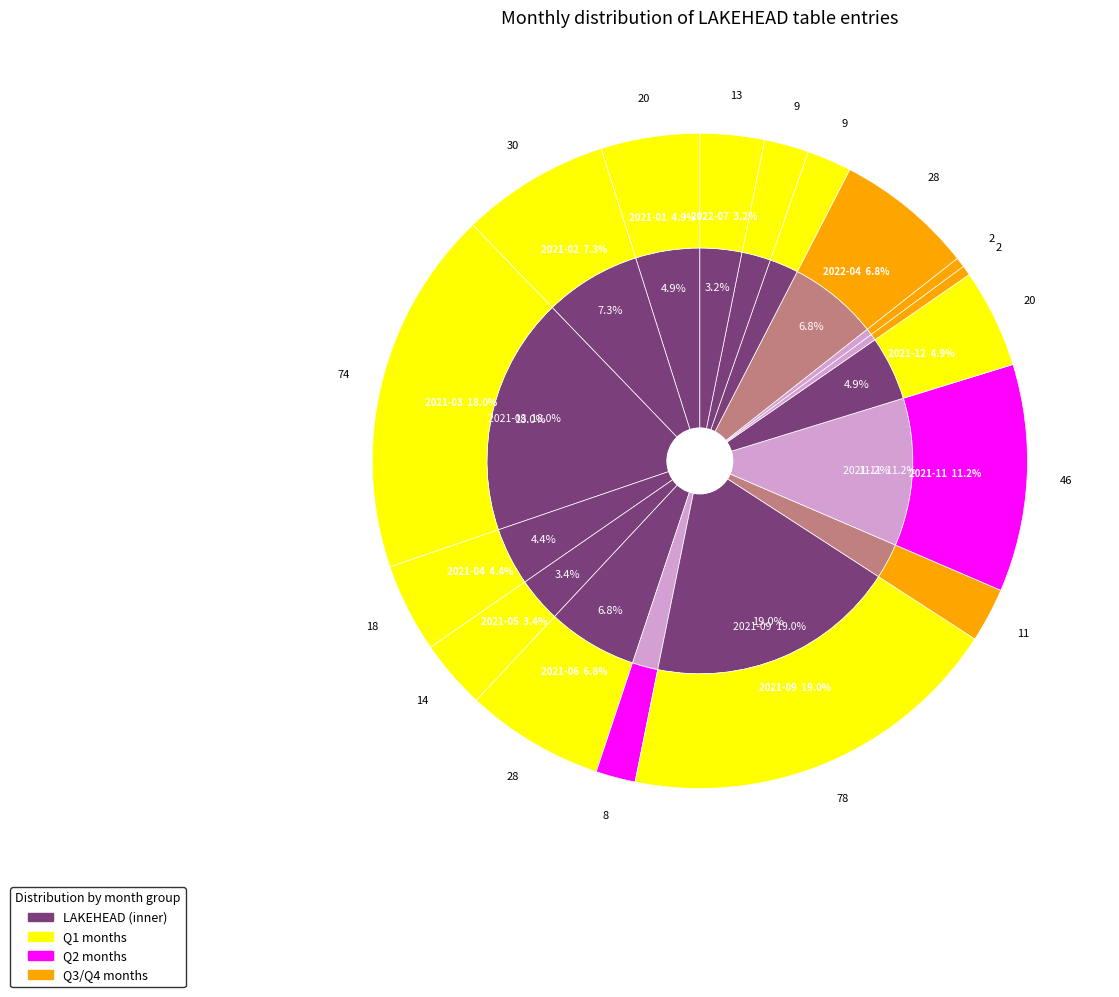

Is 2022-09 the majority of the pie?

No